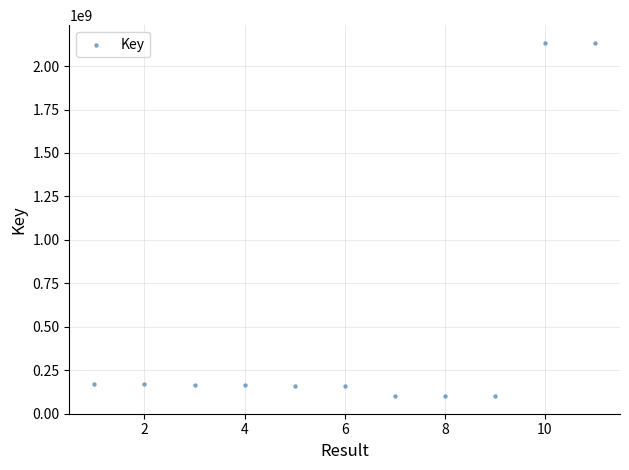

What is the range of Y values (max minus min)?

2033327569